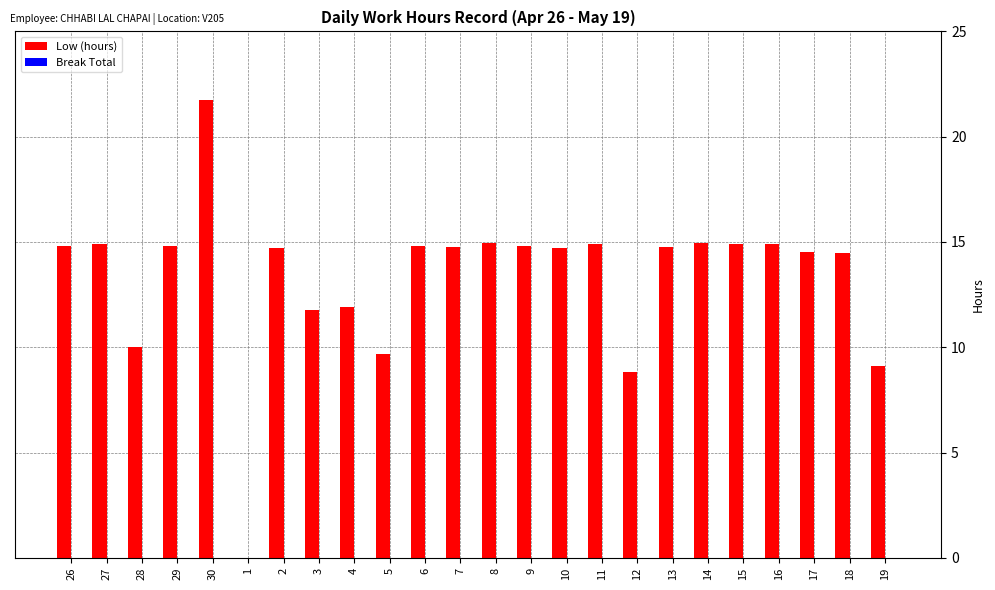

What is the greatest value displayed?

21.7